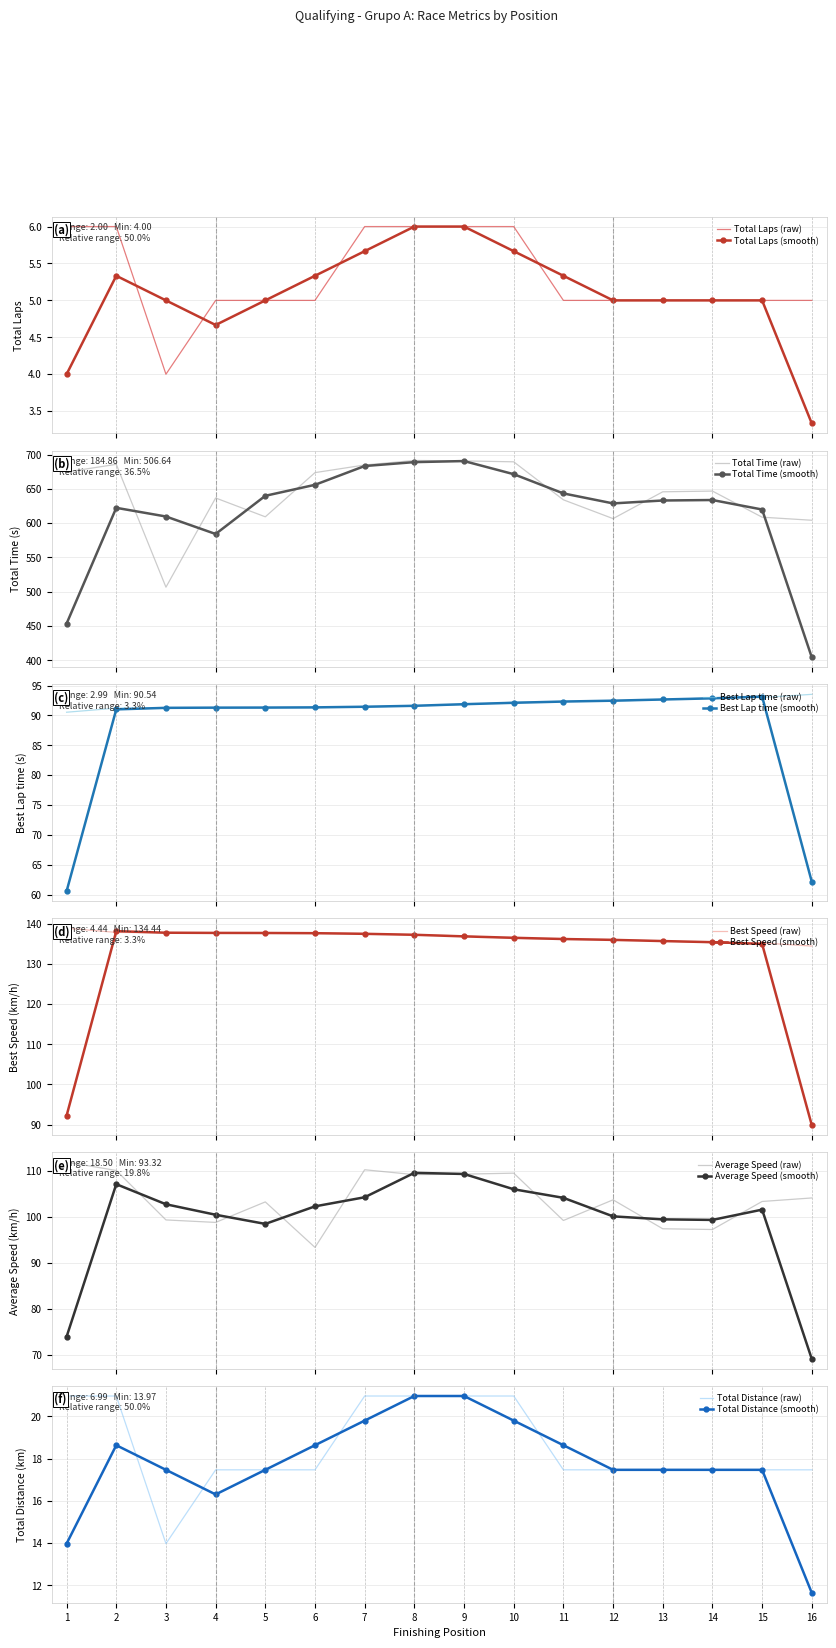

Is it true that Total Distance (raw) equals 23.7 at 6?

False